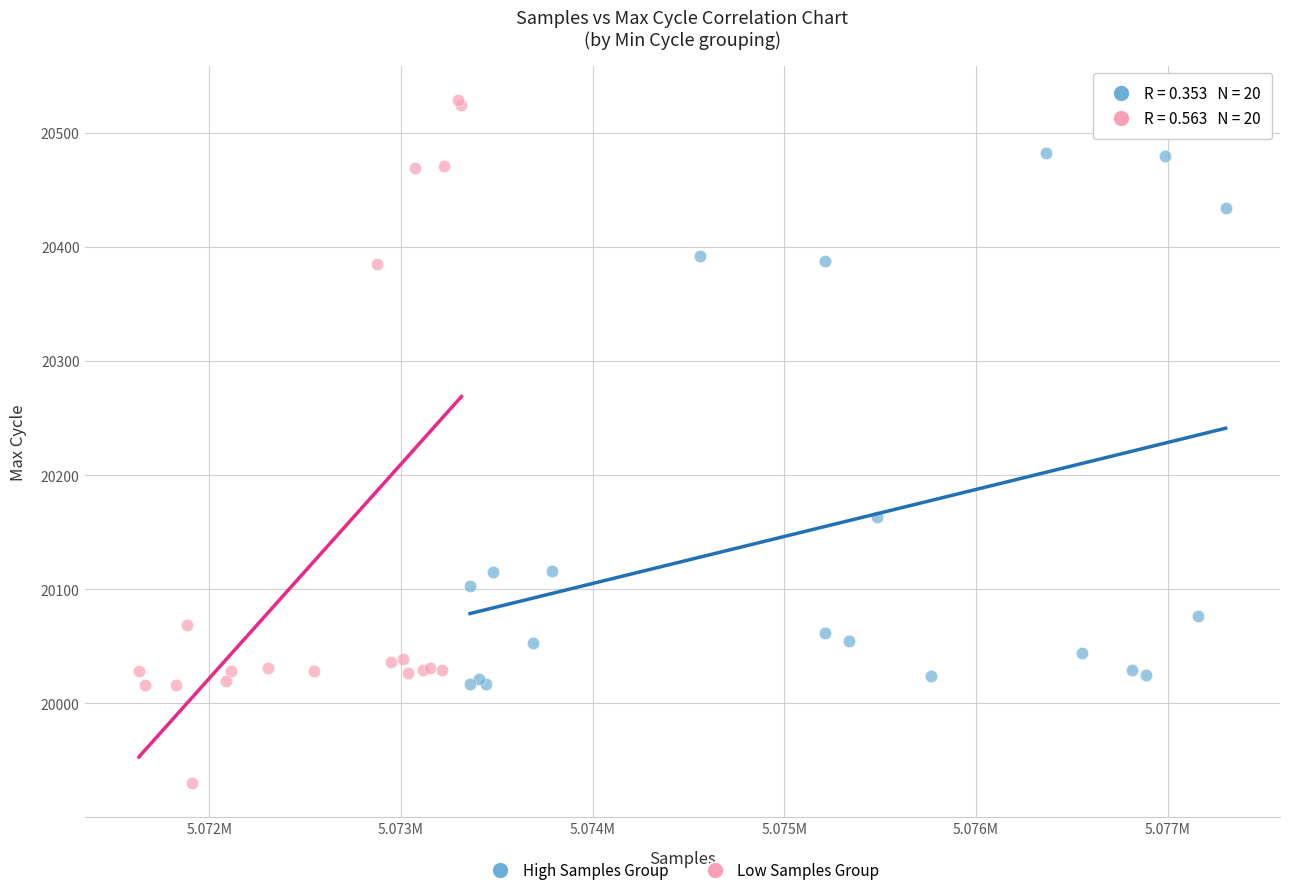

Which series has the largest Y range (max minus min)?

Low Samples Group